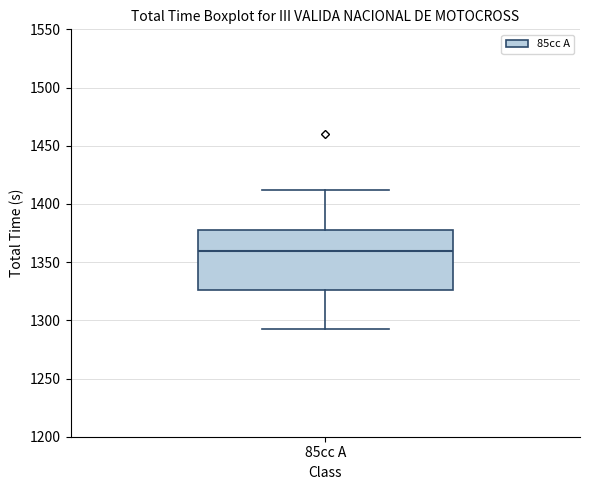

Transcribe this box plot: give where the median line is, the range the box spans, and where the two whiskers end, as read against the y-axis. The values are not printed on the chart, so give them approximately, as read against the axis.

median 1360, box 1325 to 1380, whiskers 1295 to 1410